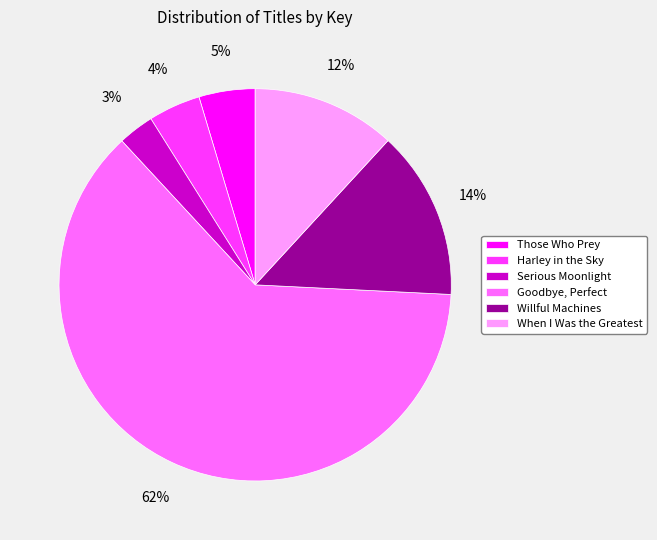

Rank the categories by value from lowest to highest.

Serious Moonlight, Harley in the Sky, Those Who Prey, When I Was the Greatest, Willful Machines, Goodbye, Perfect